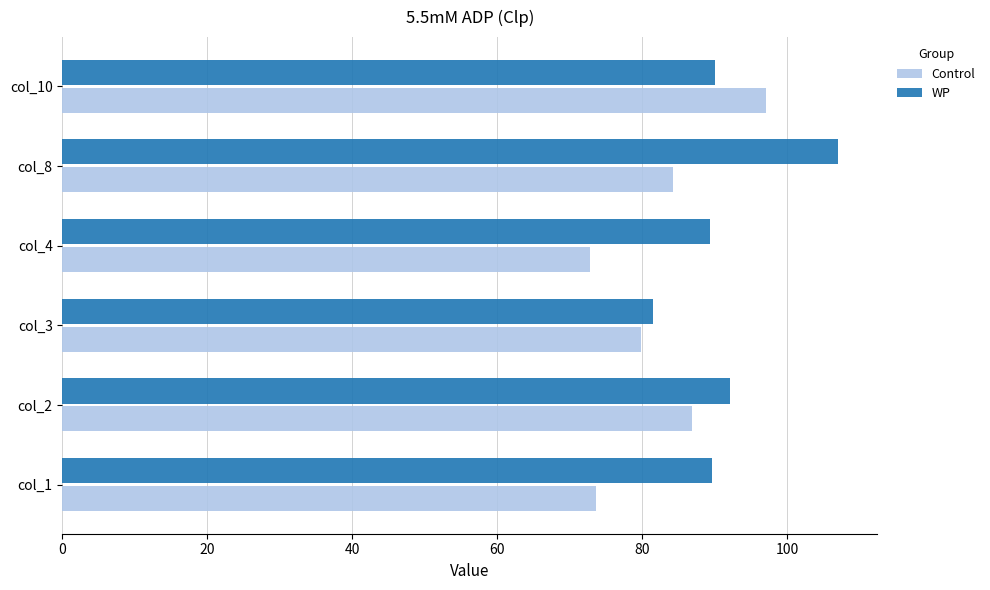

What are all the series names shown in the legend?

Control, WP